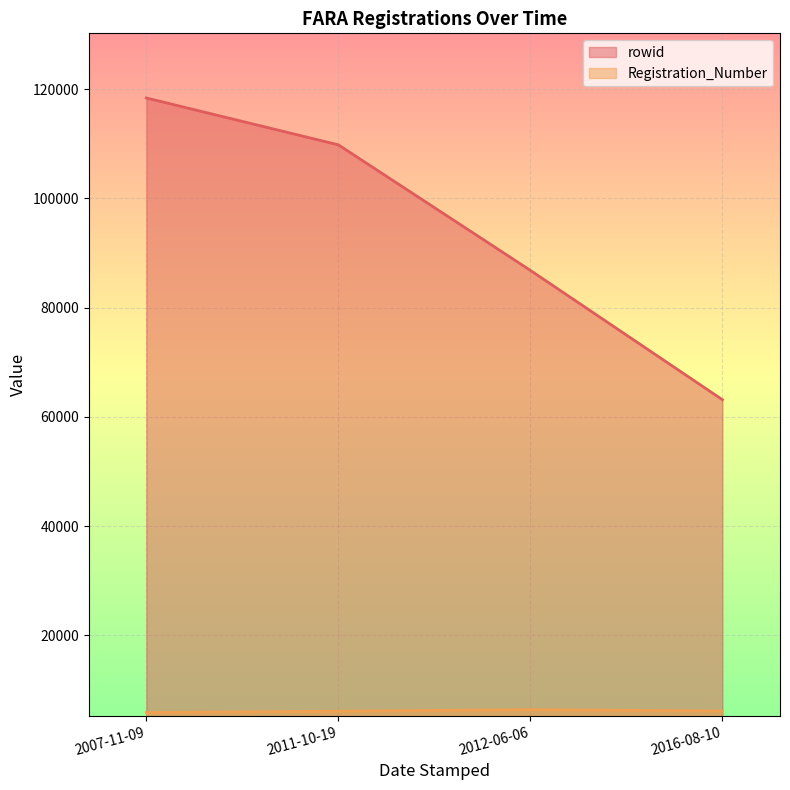

Is it true that rowid equals 86822 at 2012-06-06?

True